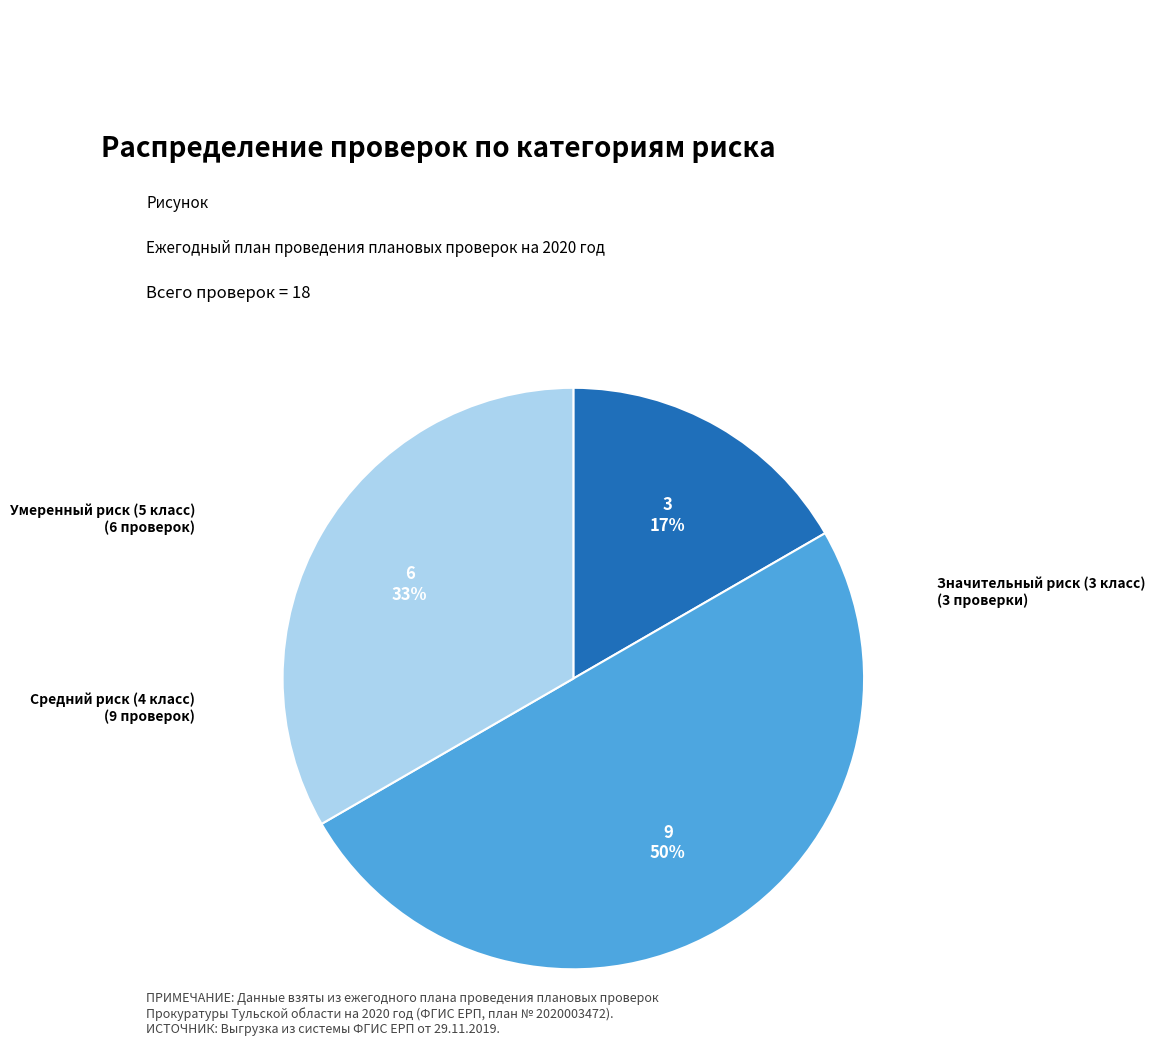

To the nearest percent, what is the difference between the largest and smallest slice percentages?

33%